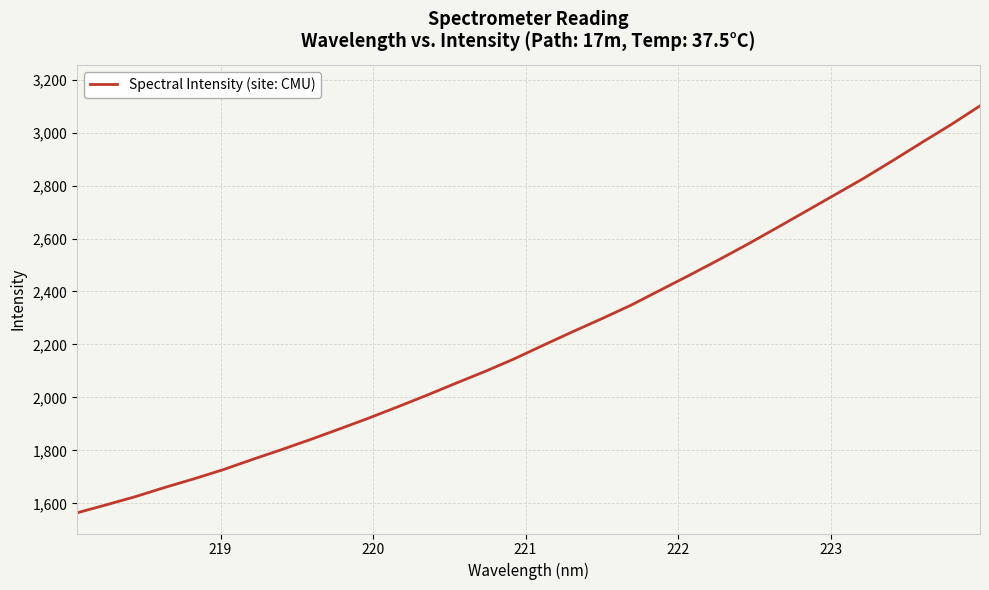

What is the minimum value shown in the chart?

1564.4